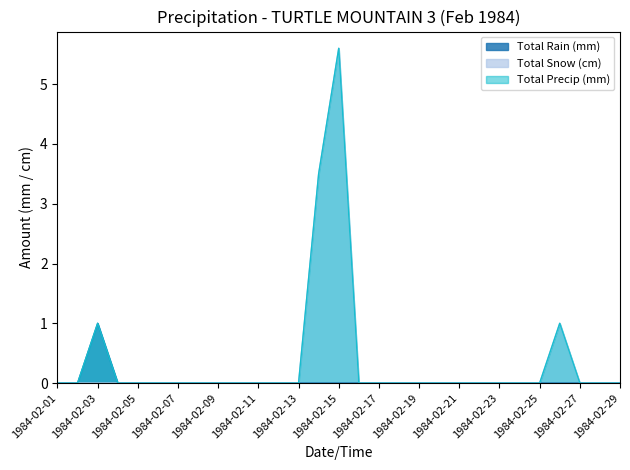

What is the difference between the Total Precip (mm) values at 1984-02-22 and 1984-02-26?

1.0